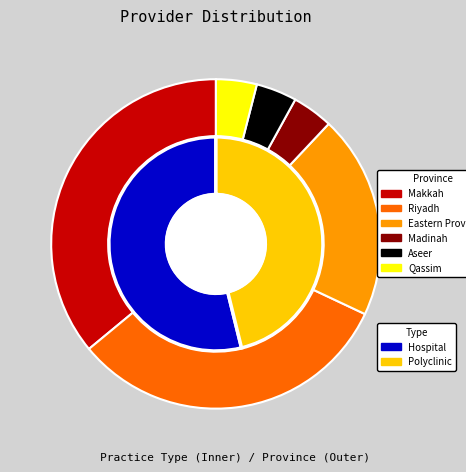

To the nearest percent, what is the average slice percentage?

50%